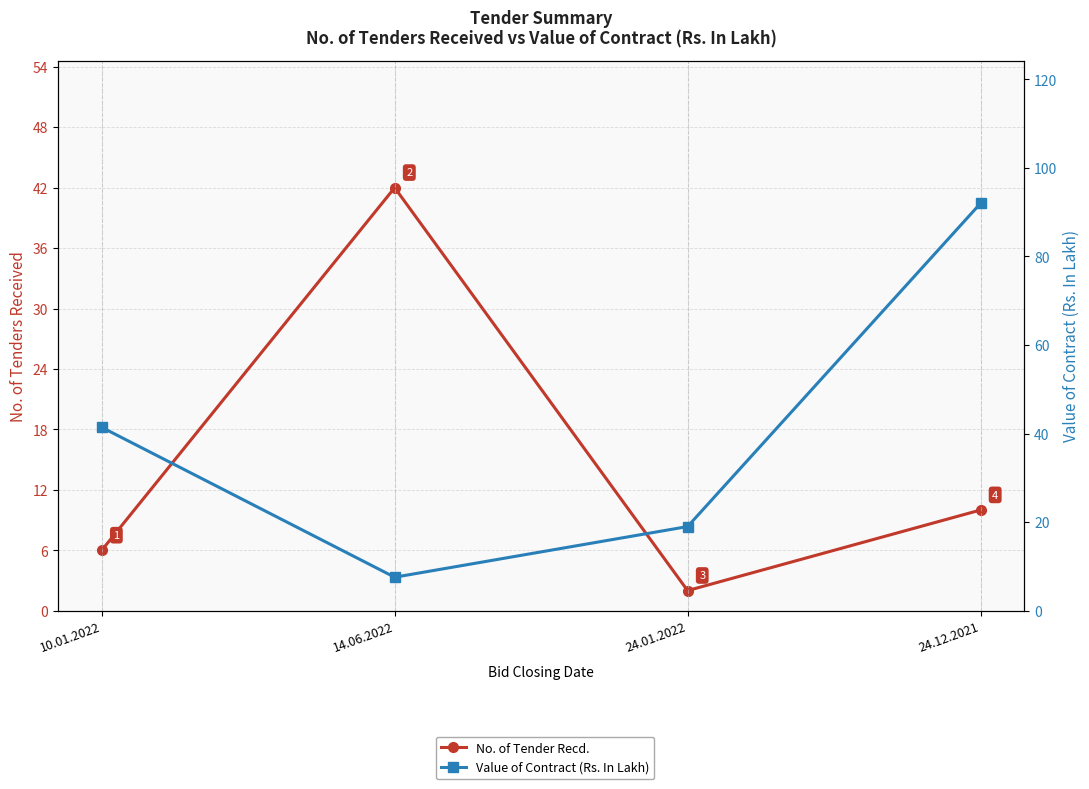

Between 10.01.2022 and 24.01.2022, which series saw the biggest shift?

Value of Contract (Rs. In Lakh)